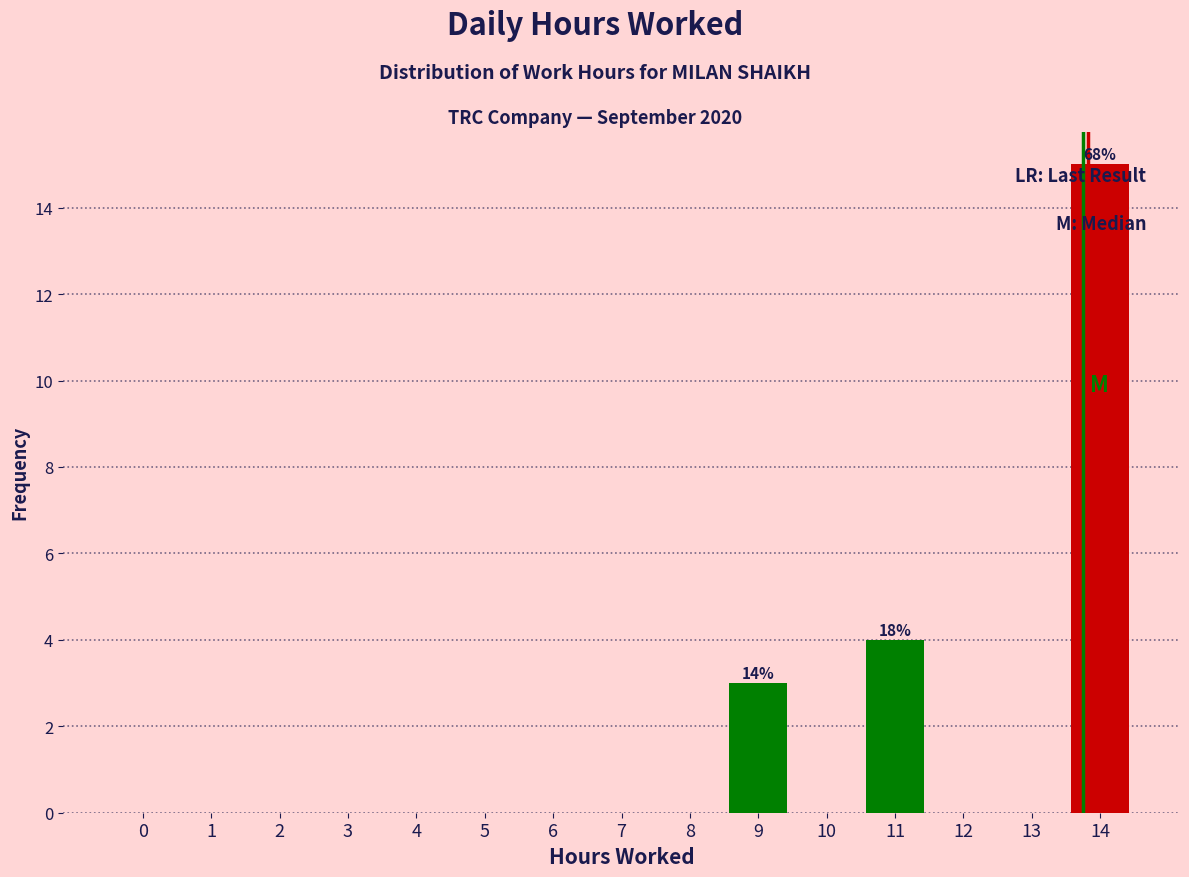

Reading right to left, extract all data points from this chart.

14=15	13=0	12=0	11=4	10=0	9=3	8=0	7=0	6=0	5=0	4=0	3=0	2=0	1=0	0=0